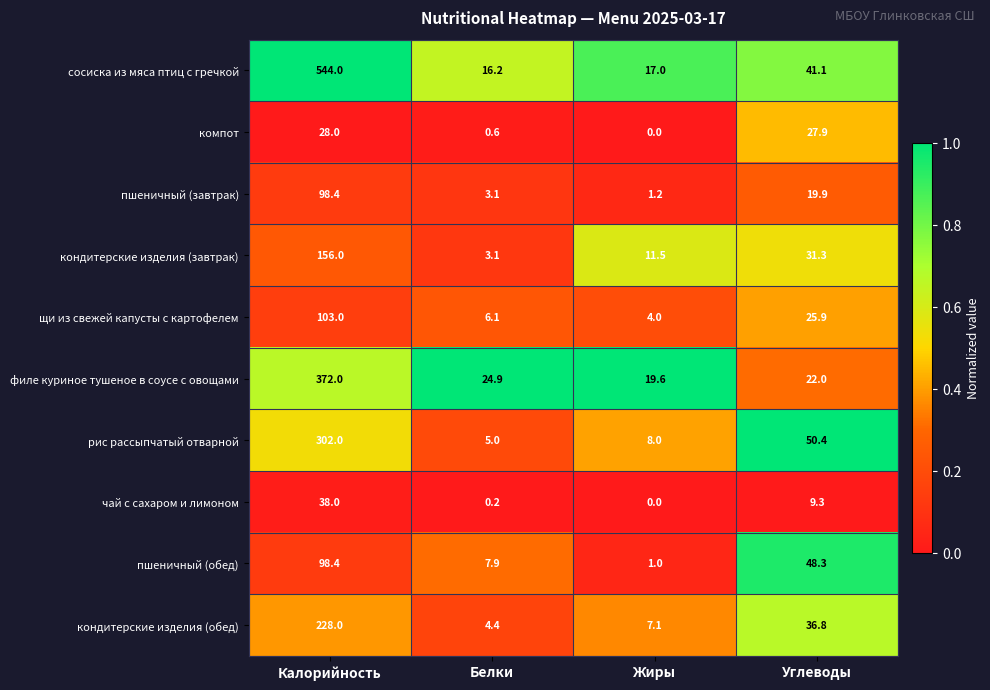

Which category has the highest value across all series?

Калорийность